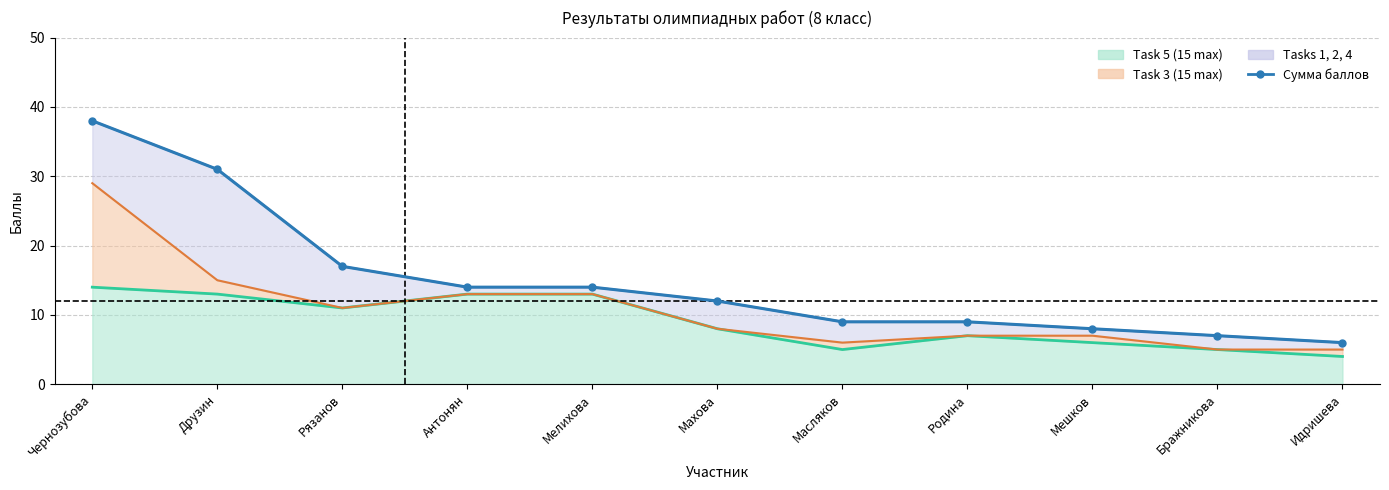

The value at Бражникова is 11.1. True or false?

False